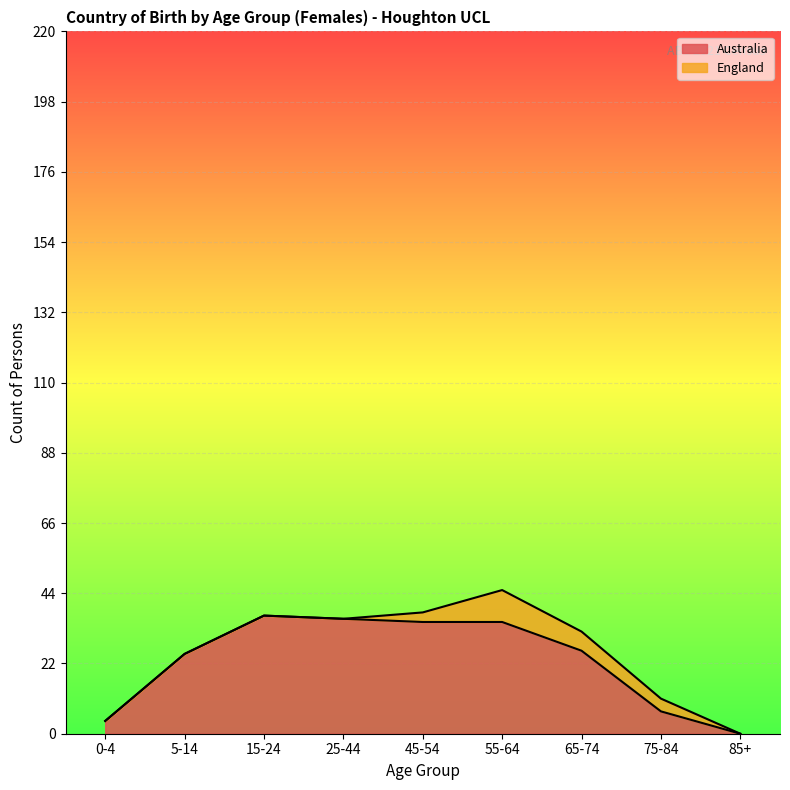

How many lines are shown in the chart?

2